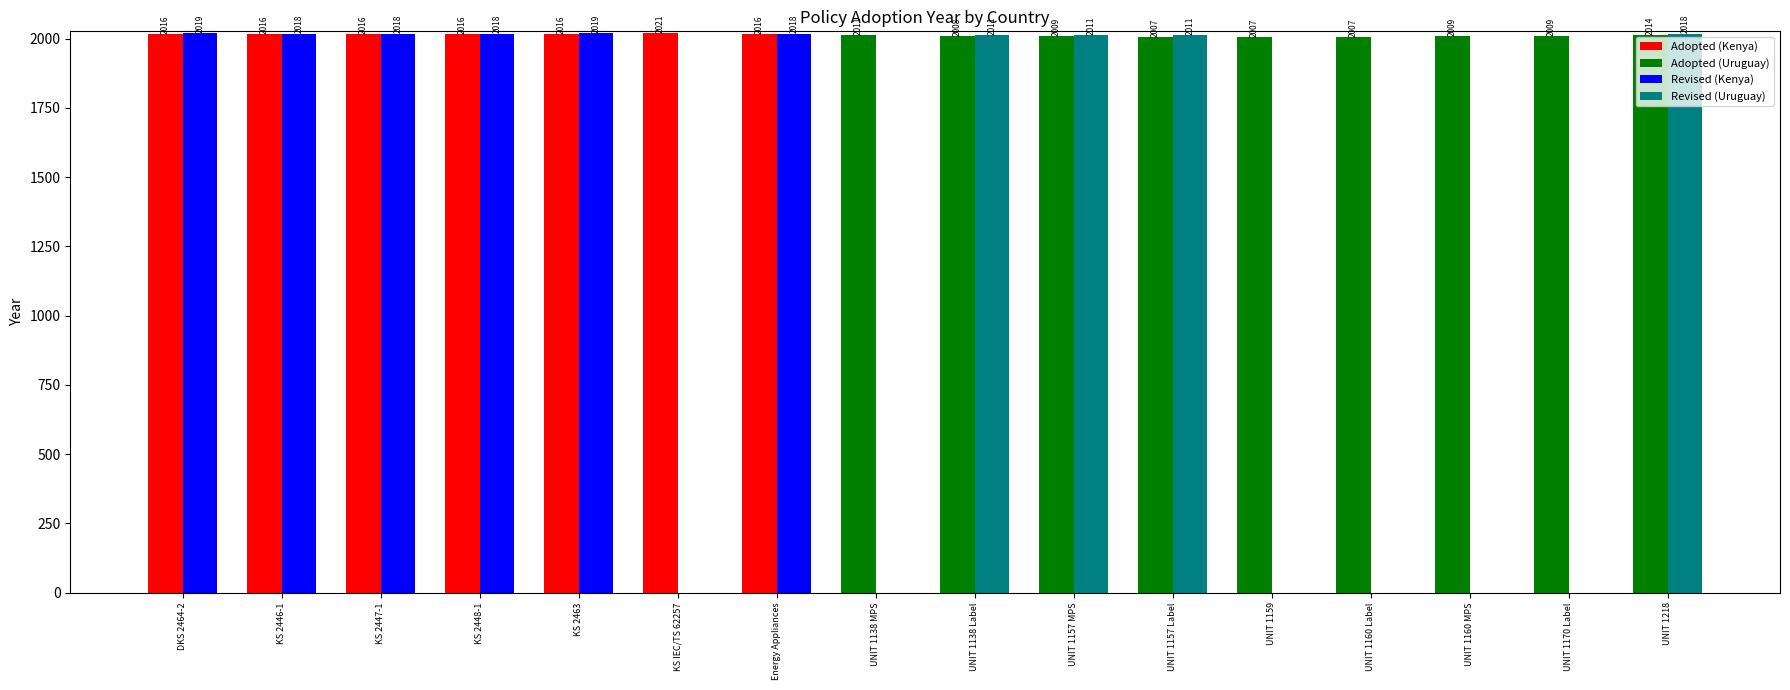

Which label corresponds to the largest value in the chart?

KS IEC/TS 62257